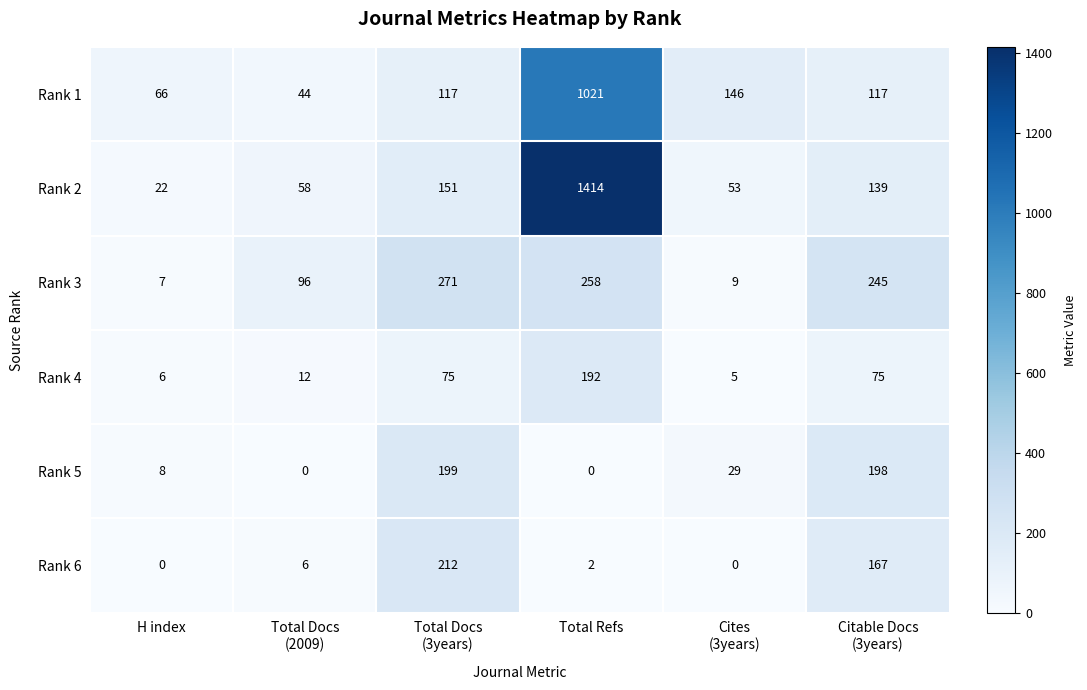

Rank the series at H index from lowest to highest value.

Rank 6, Rank 4, Rank 3, Rank 5, Rank 2, Rank 1